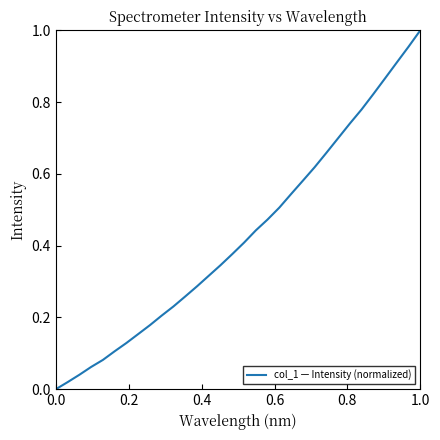

What is the difference between the second highest and second lowest values?

0.9